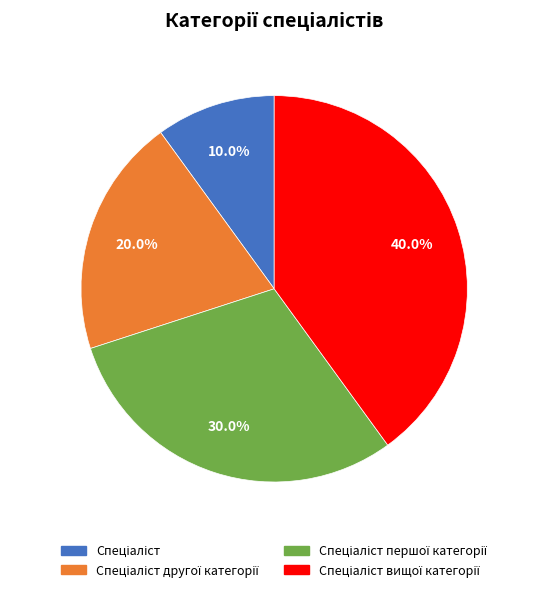

Count the number of slices in the pie.

4